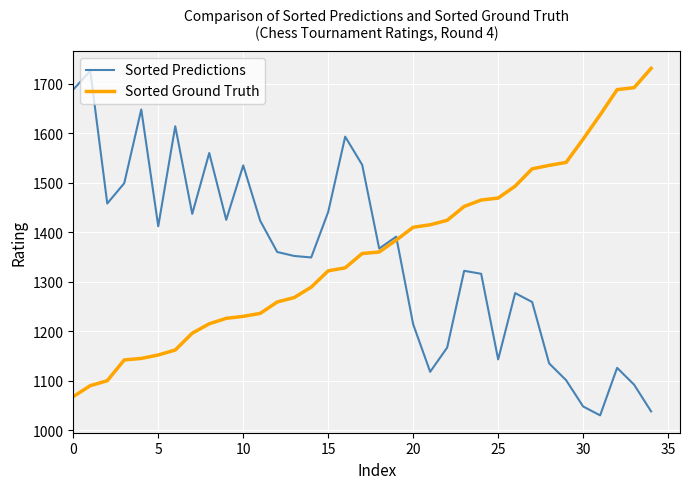

What is the maximum value for Sorted Ground Truth?

1731